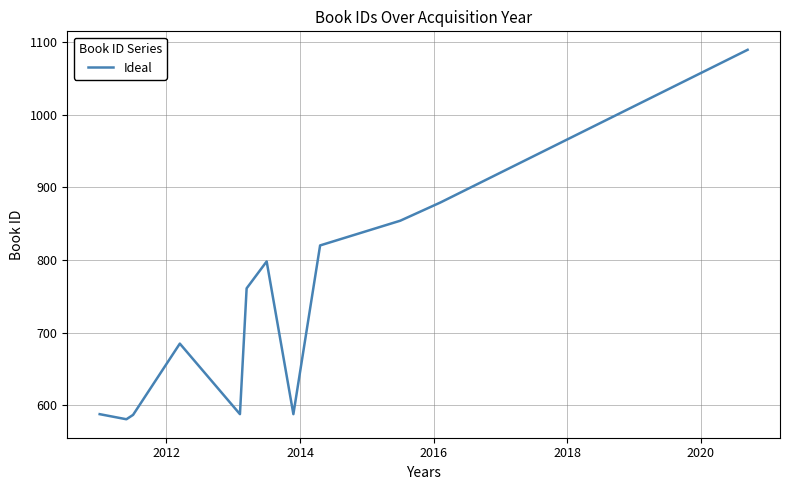

What is the greatest value displayed?

1089